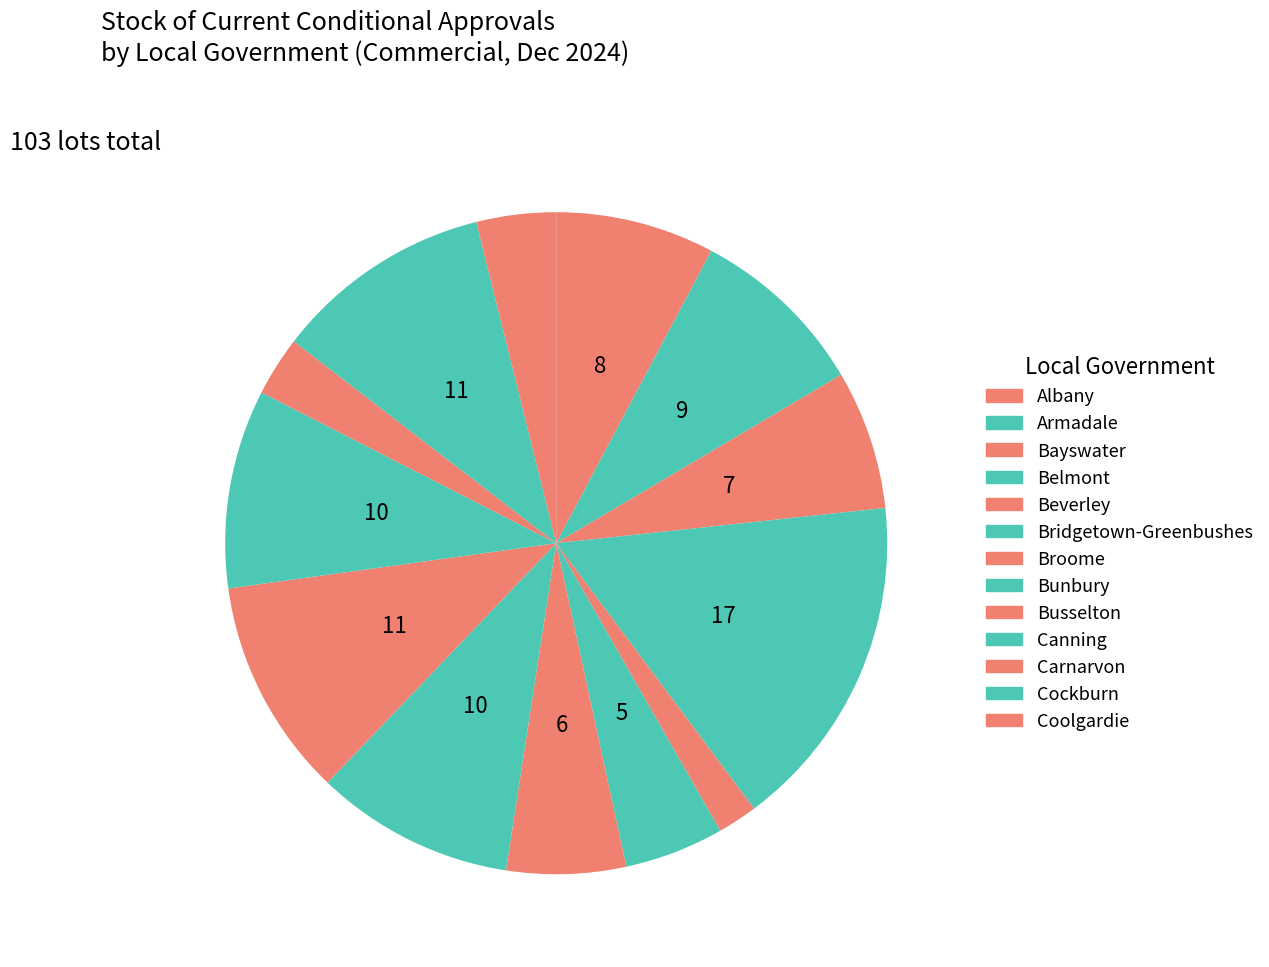

Do Coolgardie and Belmont together represent more than half of the pie?

No